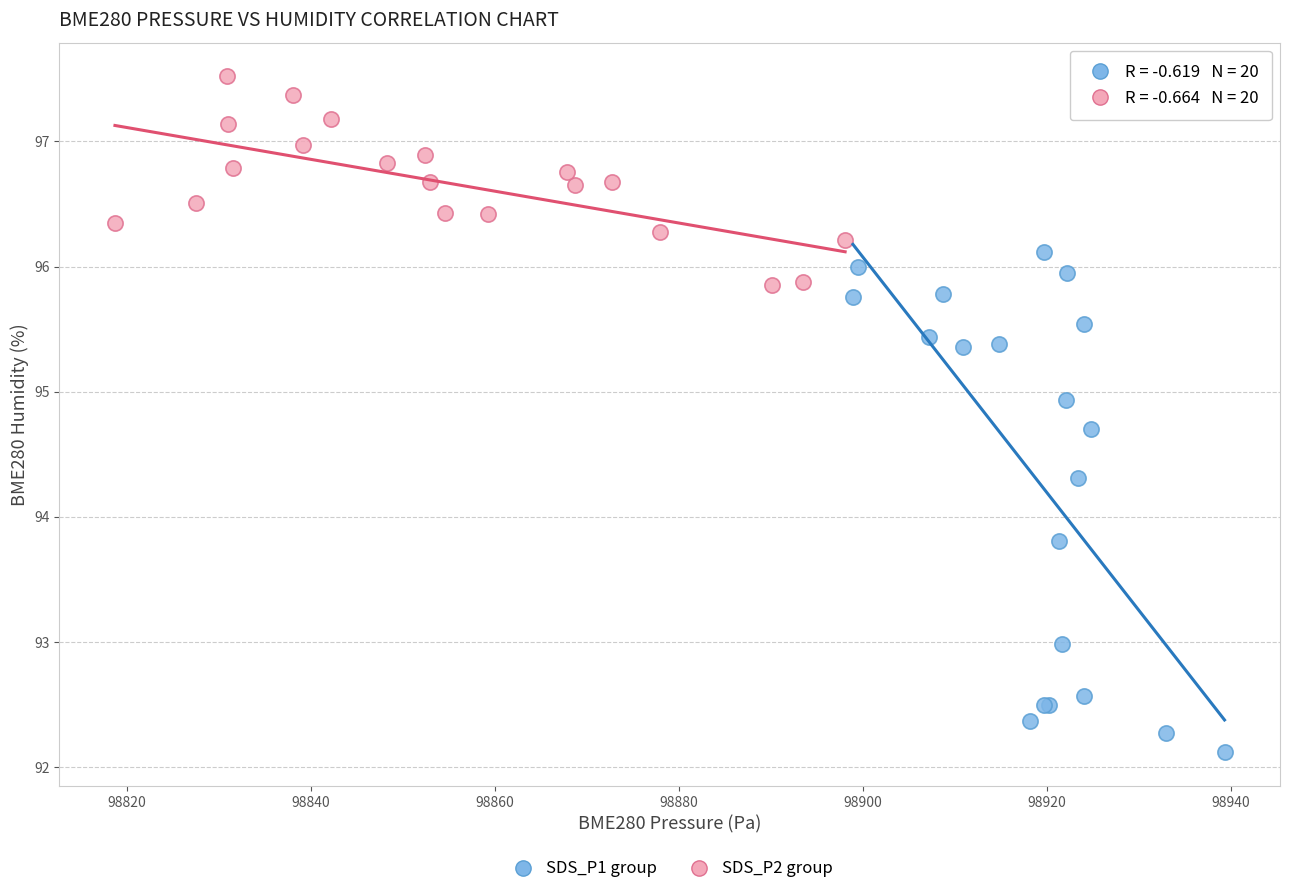

Which series reaches the maximum Y coordinate?

SDS_P2 group